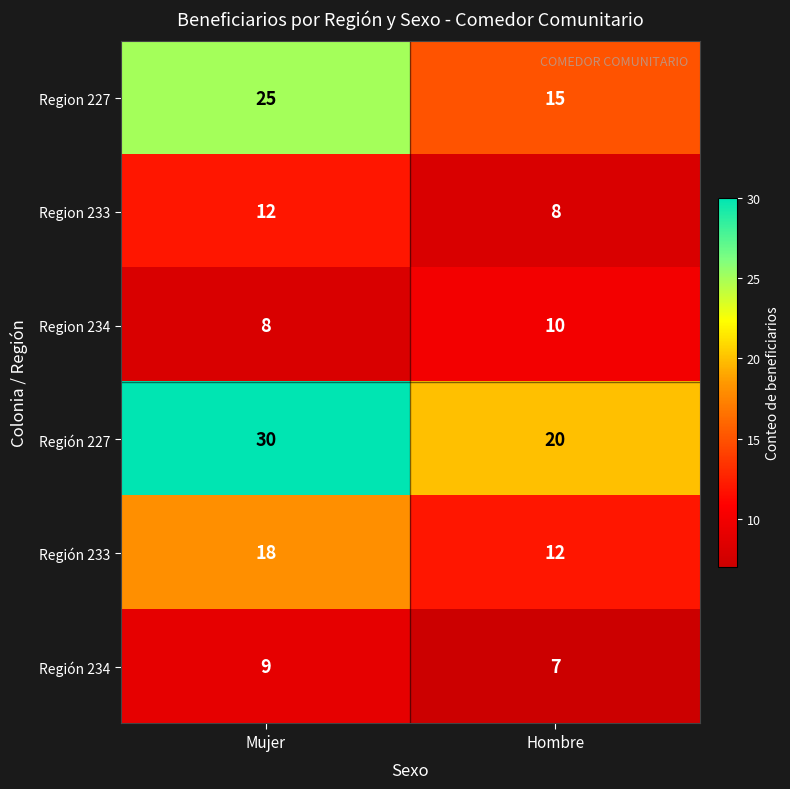

What is the sum of the Región 233 values at Hombre and Mujer?

30